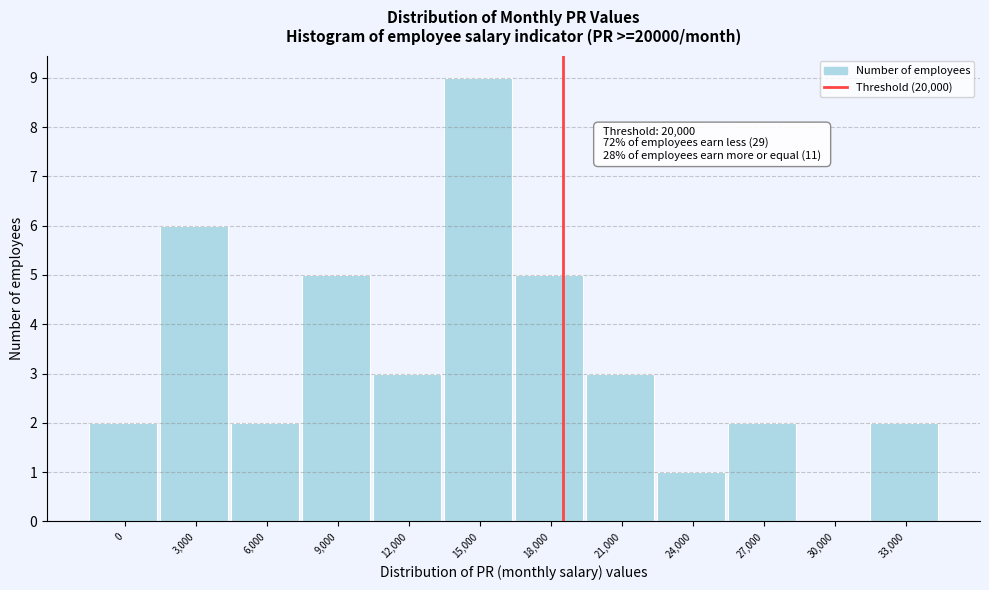

Reading right to left, what are all the values shown in this chart?

33,000=2	30,000=0	27,000=2	24,000=1	21,000=3	18,000=5	15,000=9	12,000=3	9,000=5	6,000=2	3,000=6	0=2